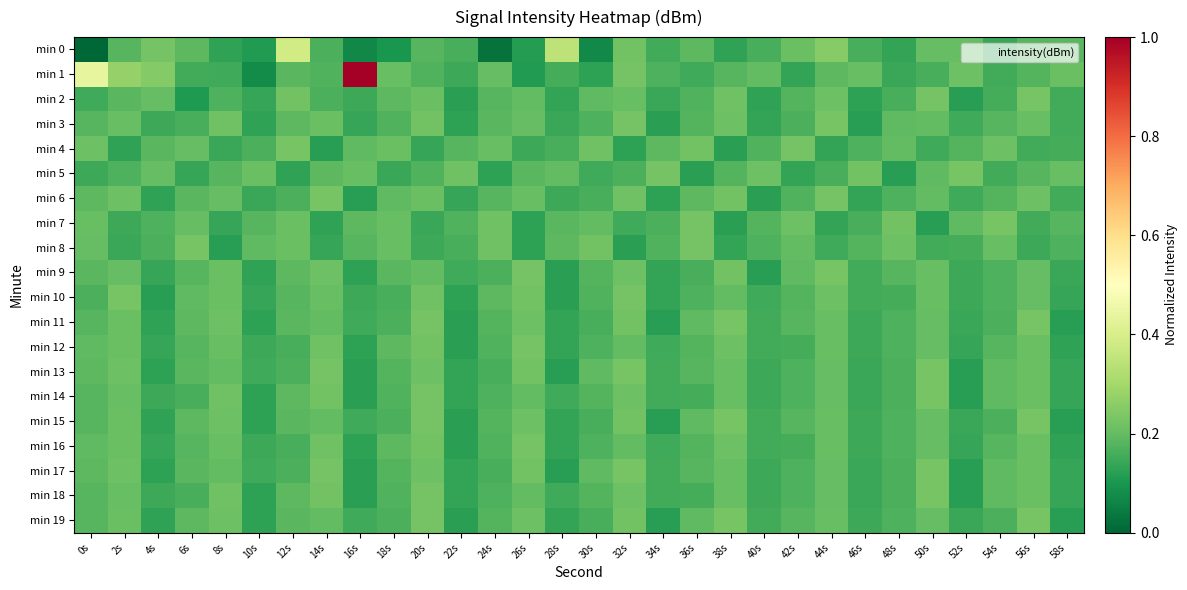

How many categories are shown in the chart?

30